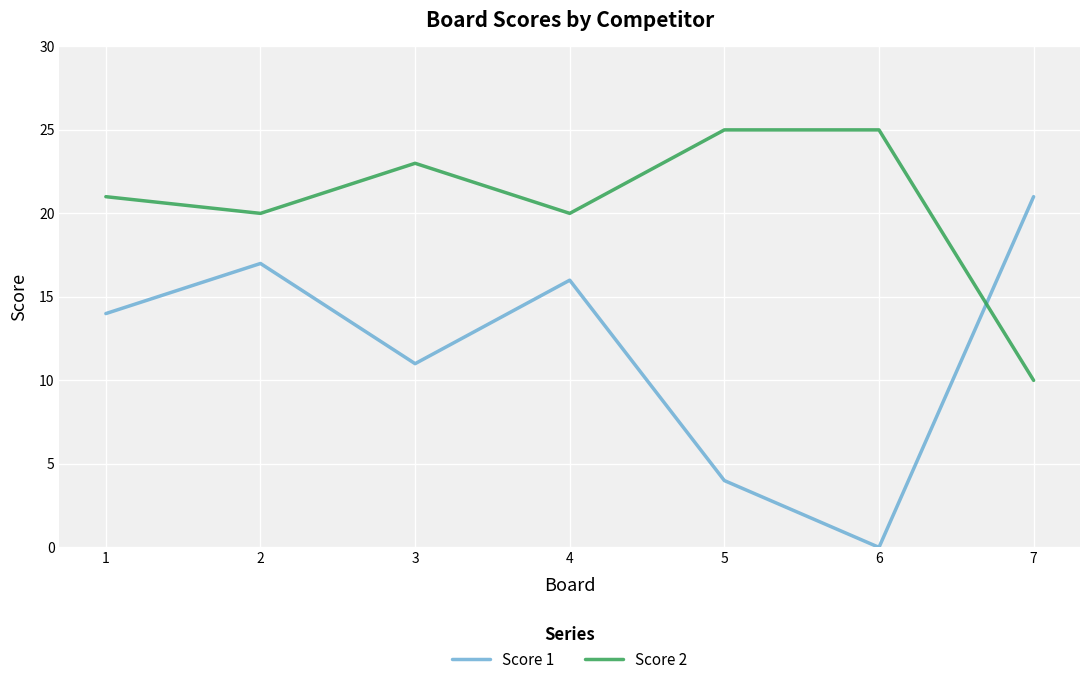

Which series has the largest range (max minus min)?

Score 1